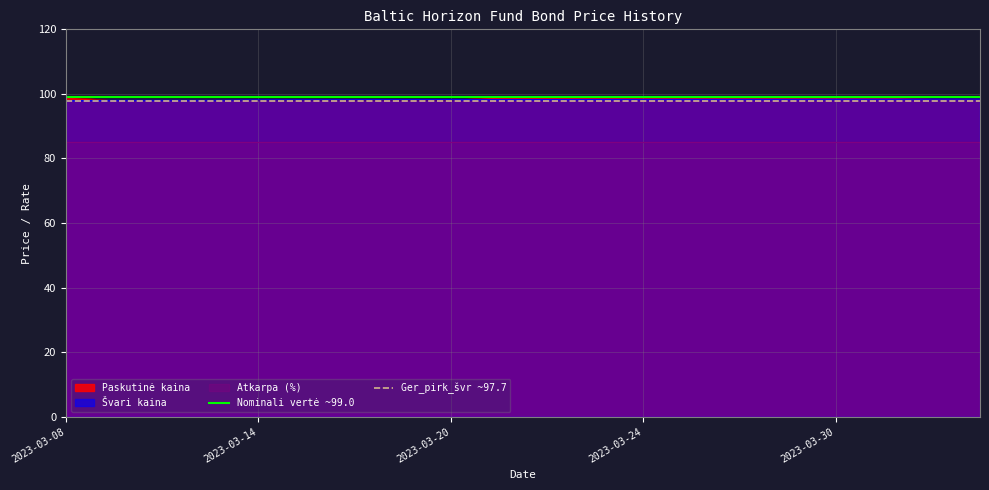

Is it true that Paskutinė kaina equals 99.0 at 2023-03-30?

True